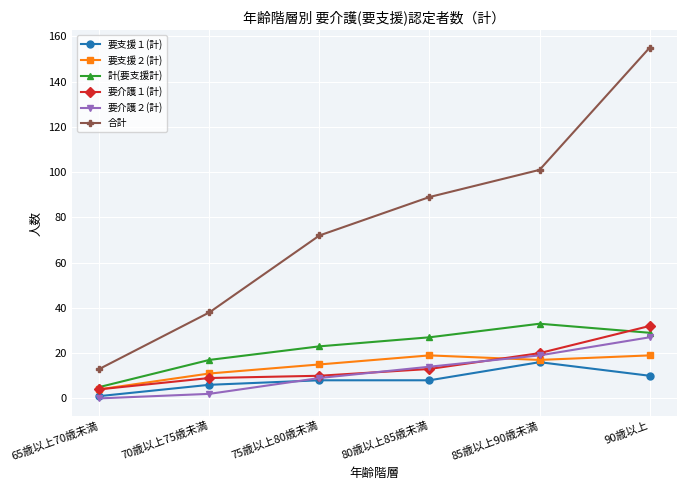

At which label is 要介護１(計) closest to 18?

85歳以上90歳未満